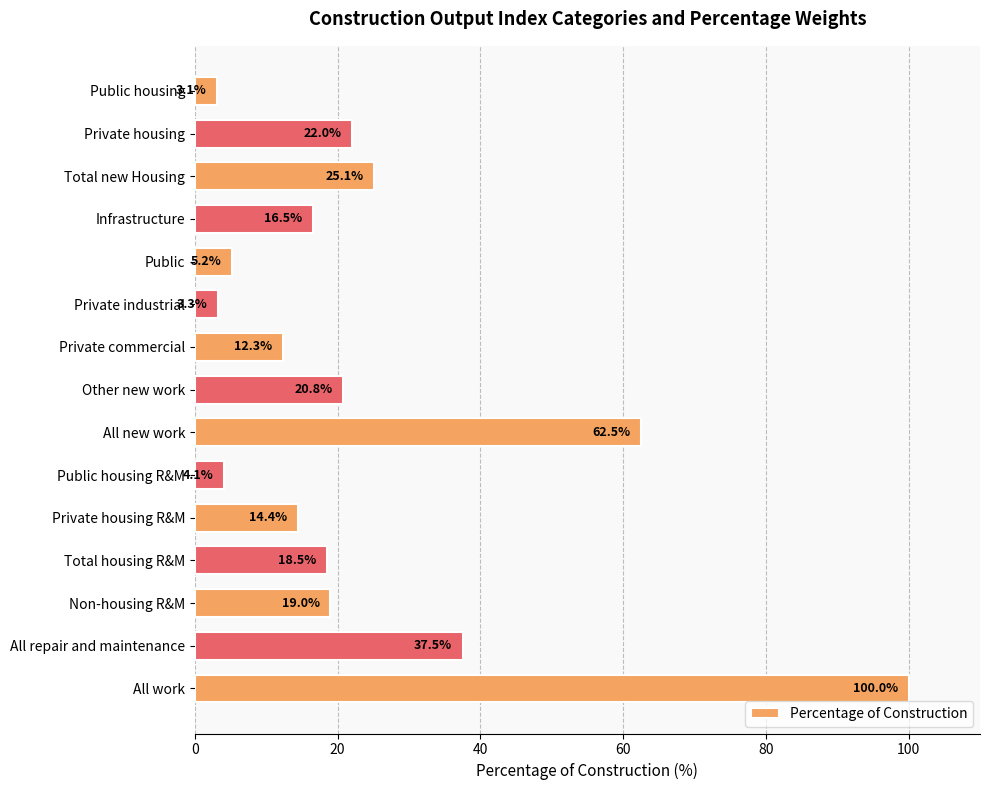

Approximately how many times larger is the value at Infrastructure compared to Private housing R&M?

1.1